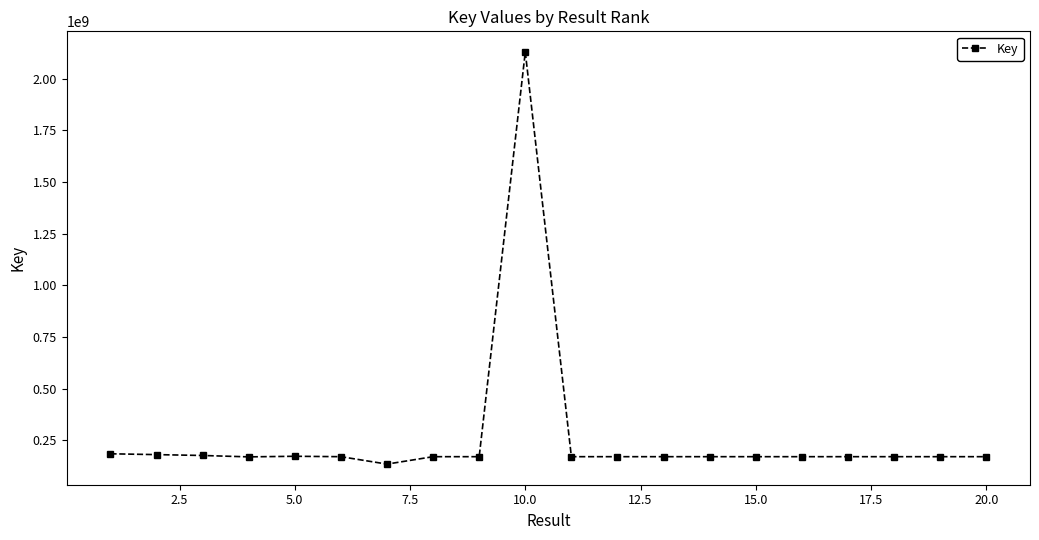

What is the smallest value displayed?

135505679